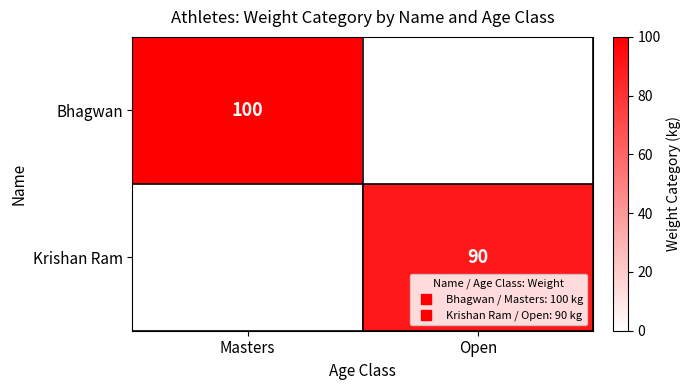

The Bhagwan series shows 60 at Masters. True or false?

False